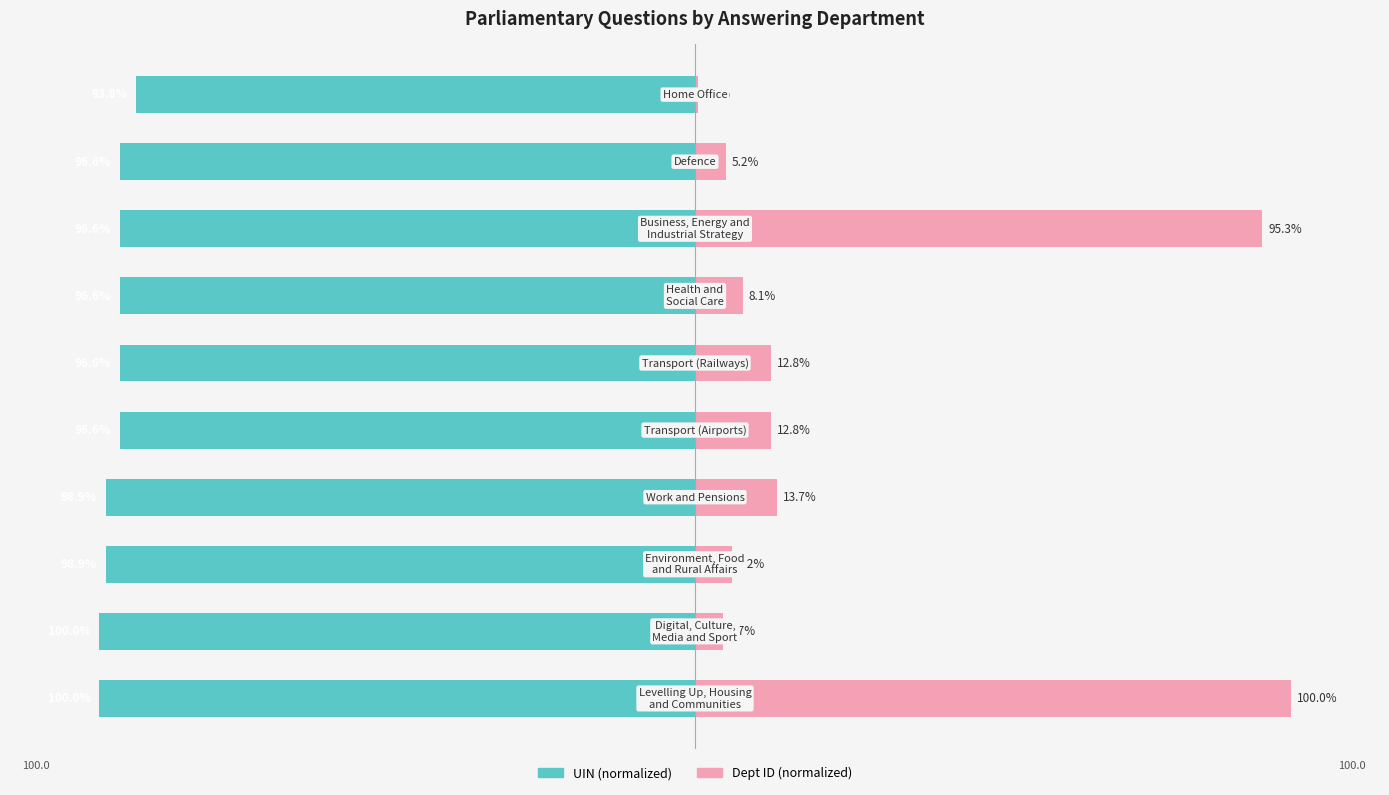

Is the value of Dept ID (normalized) at 0 greater than the value of UIN (normalized) at 8?

Yes